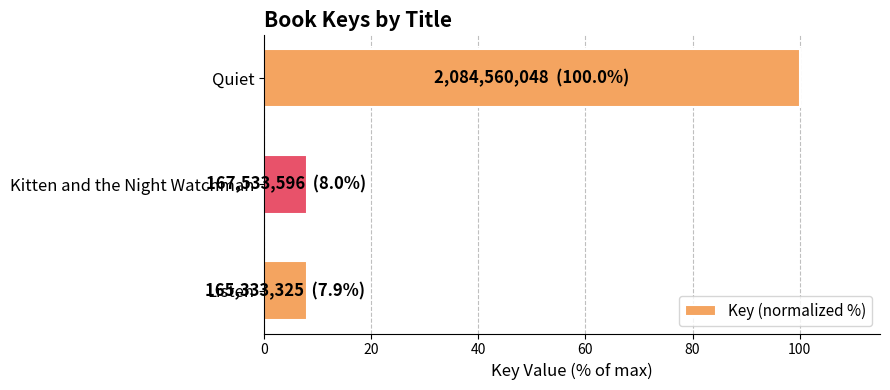

How many bars are there in total?

3